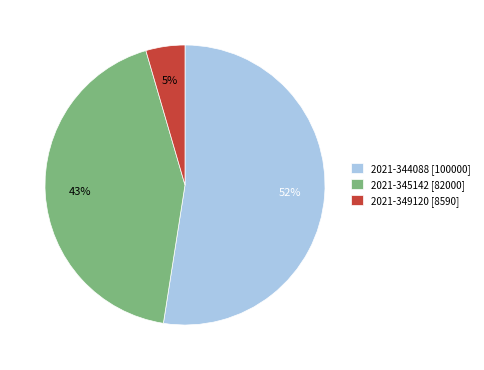

Do 2021-344088 [100000] and 2021-345142 [82000] together represent more than half of the pie?

Yes